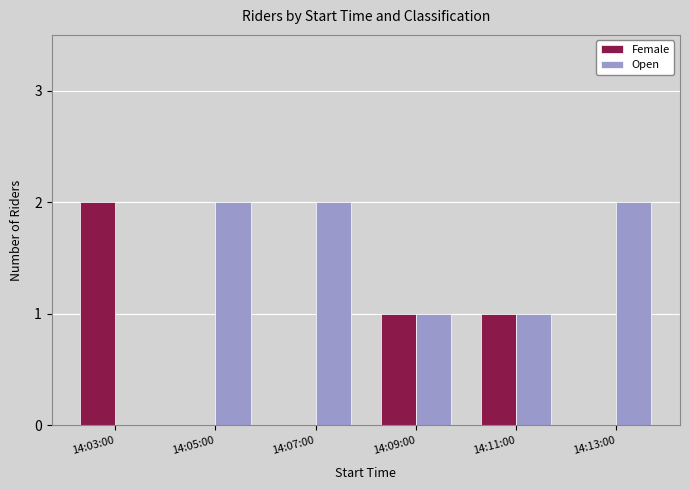

Which series has the largest total across all categories?

Open